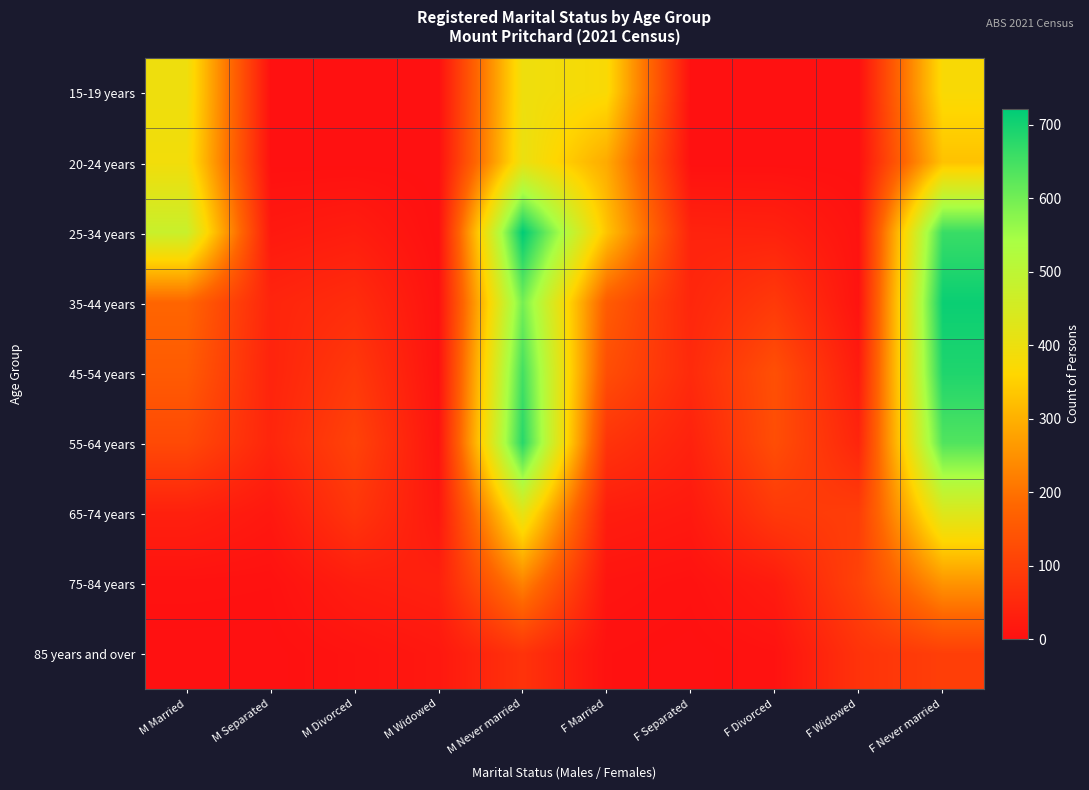

At M Divorced, list the series in order from largest to smallest.

55-64 years, 45-54 years, 65-74 years, 35-44 years, 25-34 years, 75-84 years, 85 years and over, 15-19 years, 20-24 years